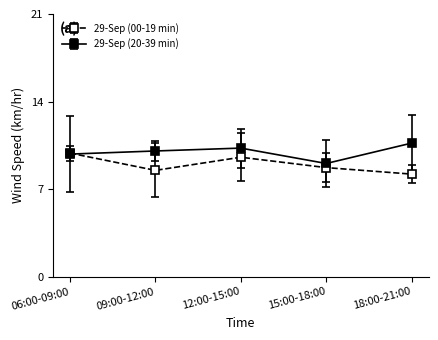

List the series in order of their peak value, lowest first.

29-Sep (00-19 min), 29-Sep (20-39 min)